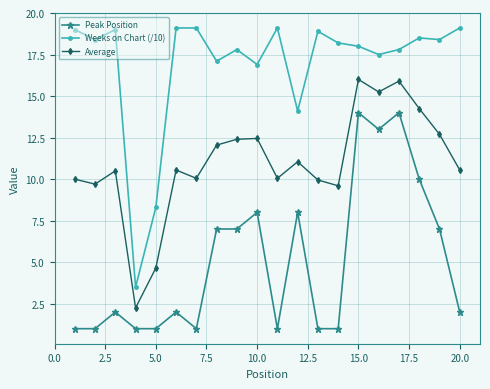

How many series are shown in this chart?

3